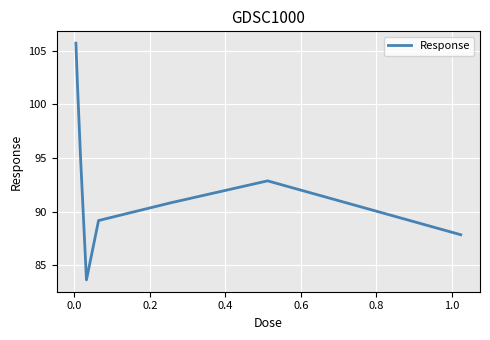

Count the number of categories in the chart.

9